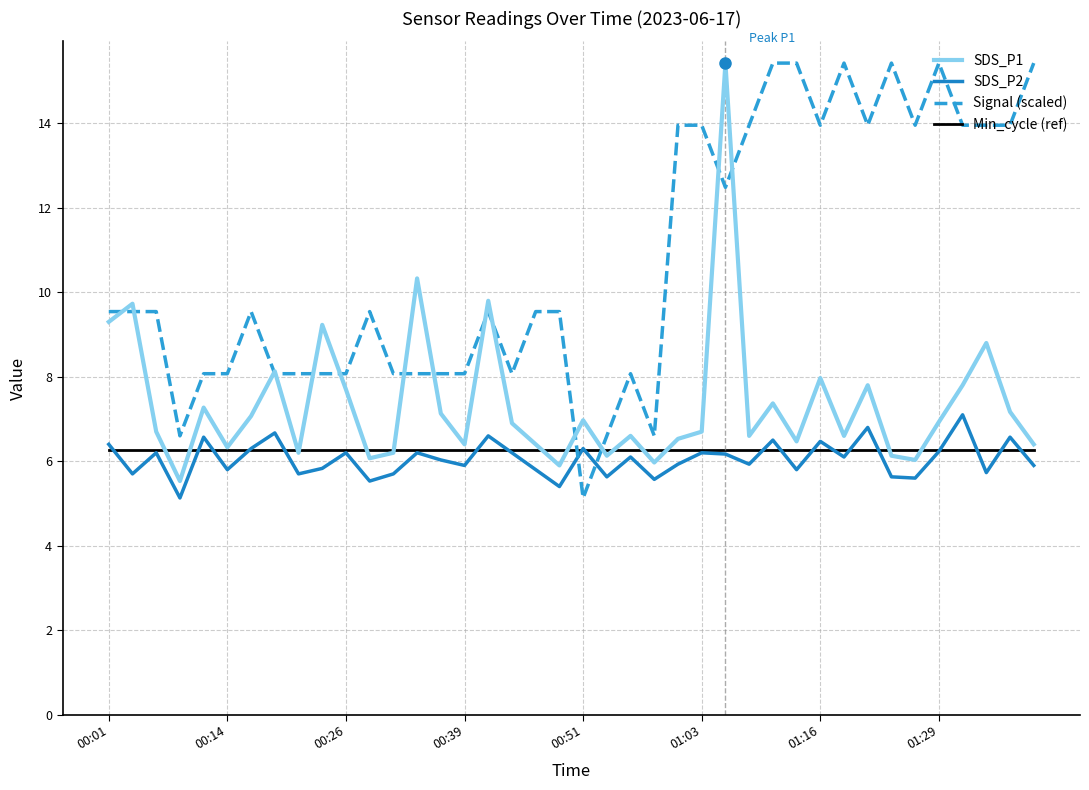

How many intersections are there between Signal (scaled) and Min_cycle (ref)?

2